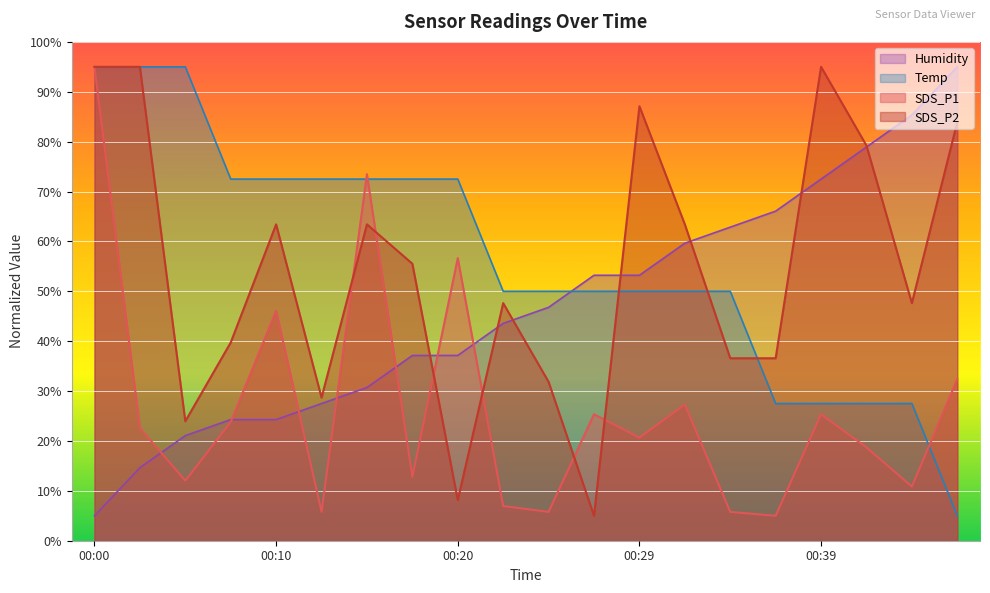

What is the average value of the Humidity series?

46.9